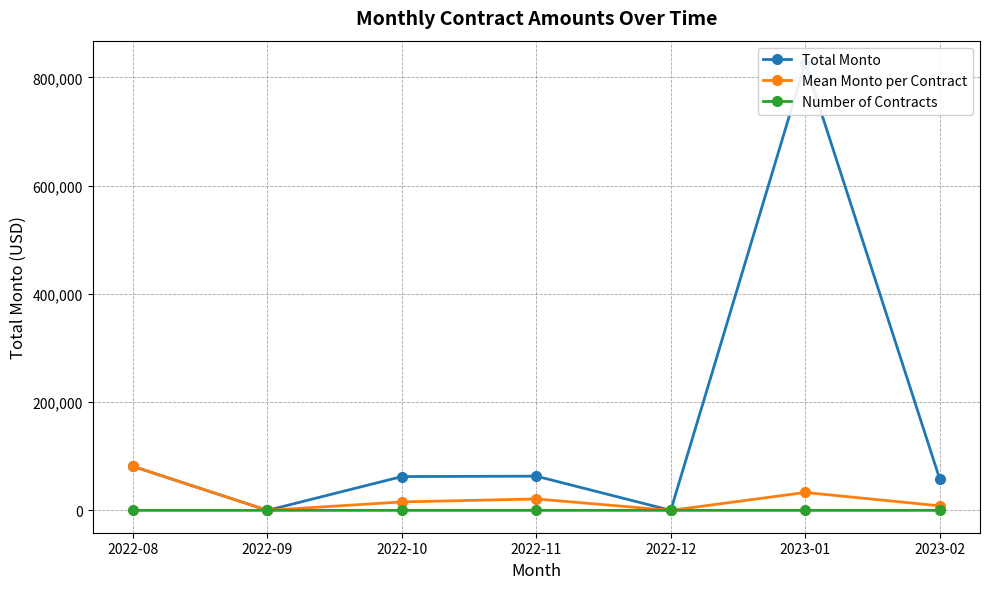

What is the label of the 6th point from the left?

2023-01